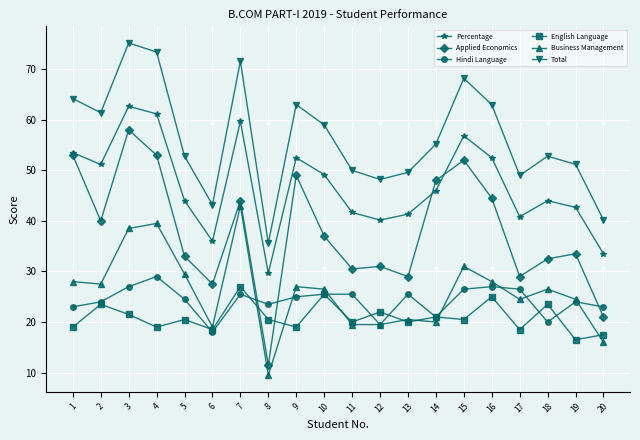

True or false: Hindi Language has a value of 15.9 at 9.

False